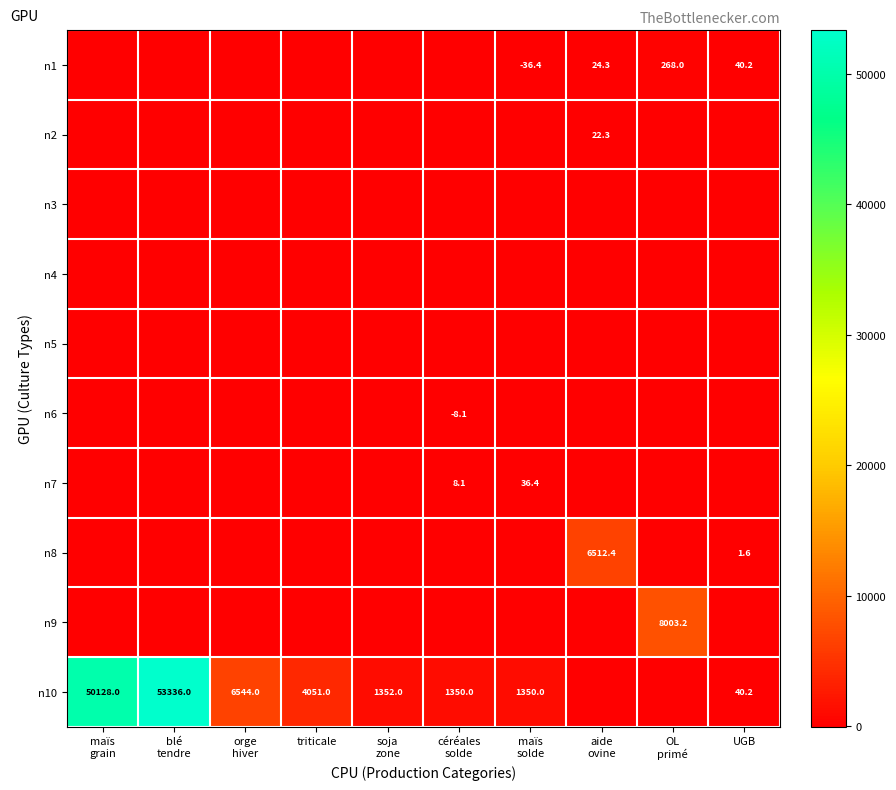

True or false: n7 has a value of 23.5 at OL primé.

False